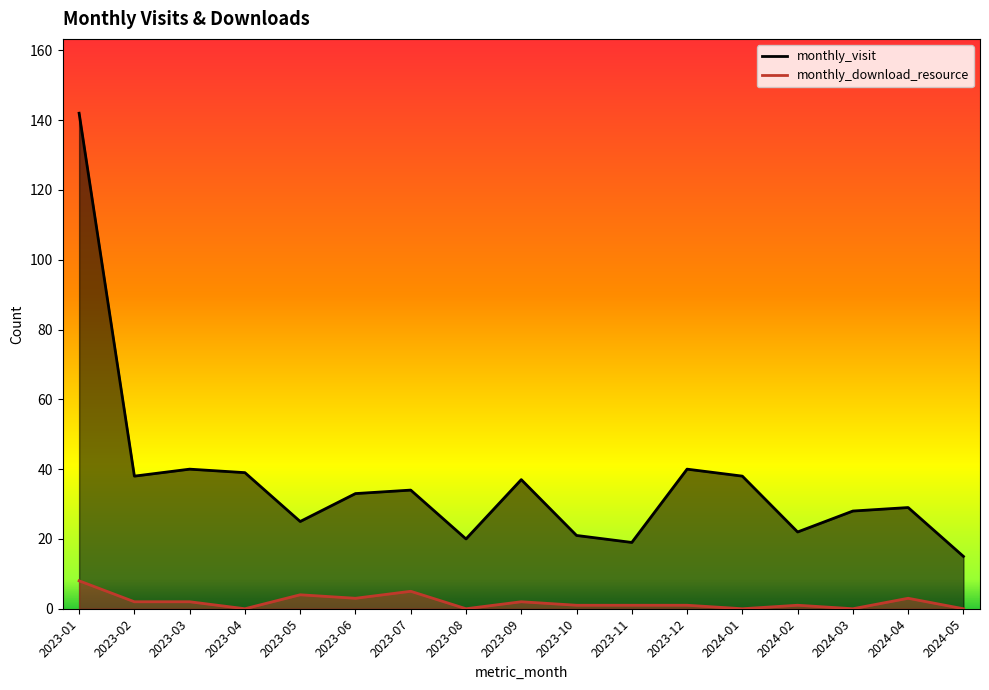

Between 2023-06 and 2024-01, which series saw the biggest shift?

monthly_visit